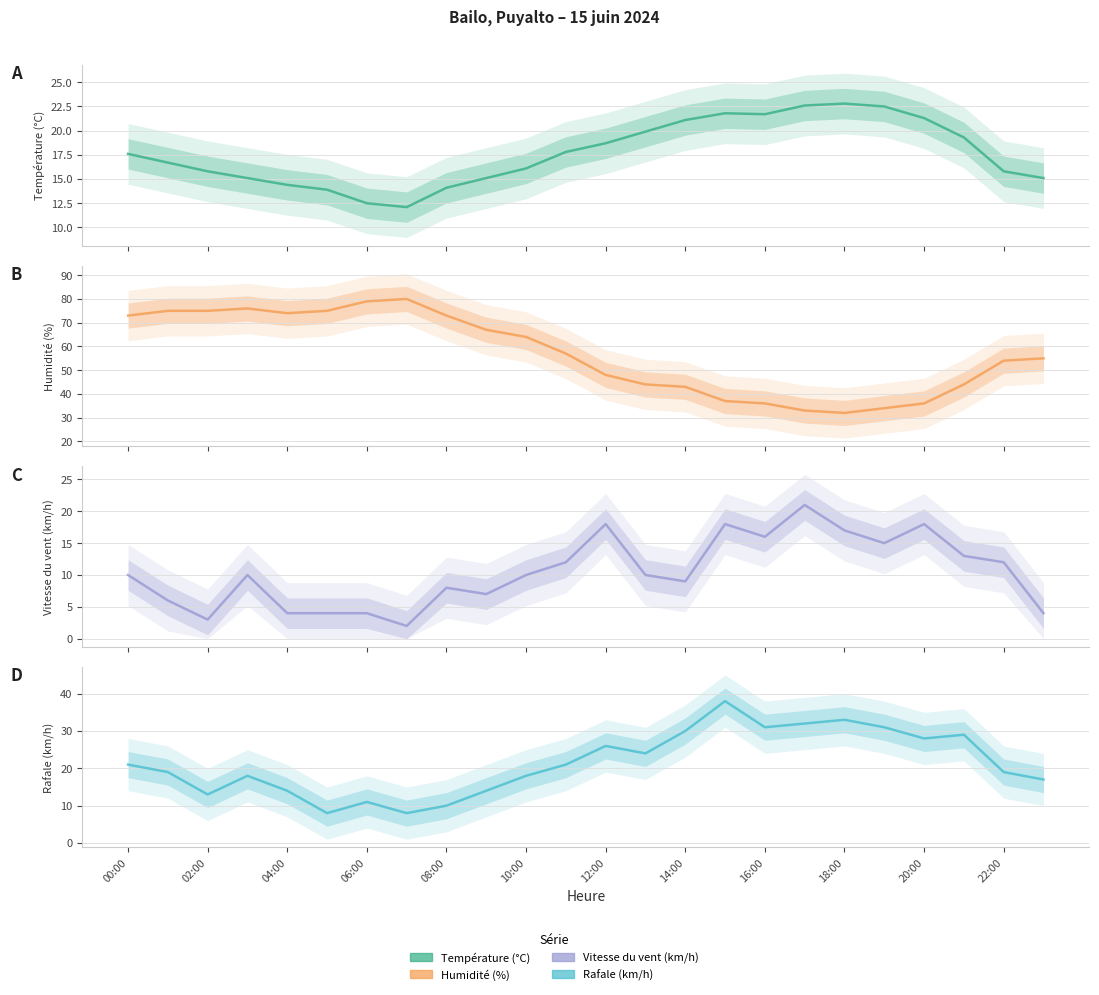

The value of Humidité (%) at 15 is 37.0. True or false?

True